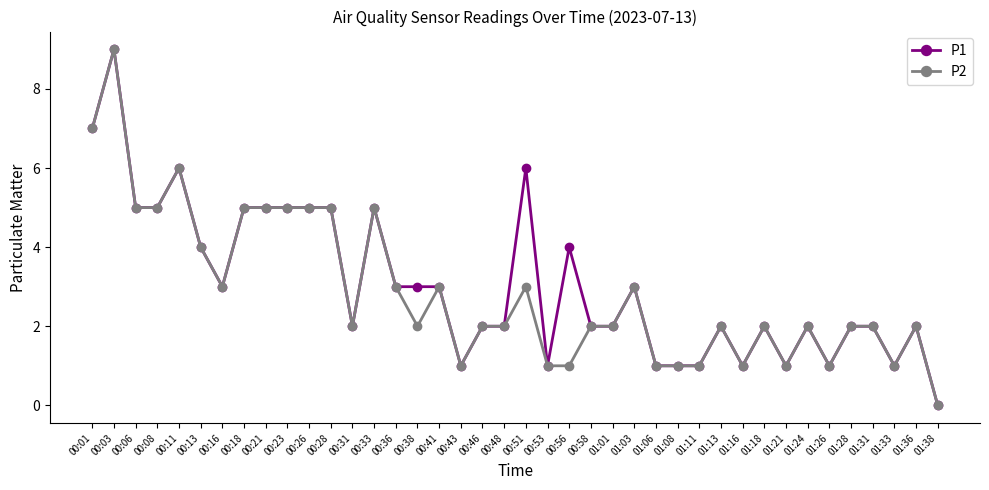

What is the difference between the maximum and minimum values in the P1 series?

9